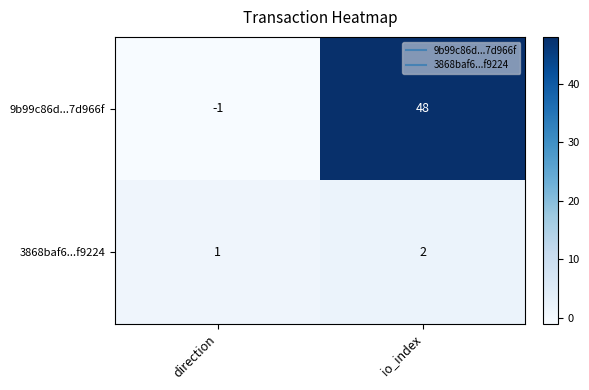

Which series changed the most between direction and io_index?

9b99c86d...7d966f